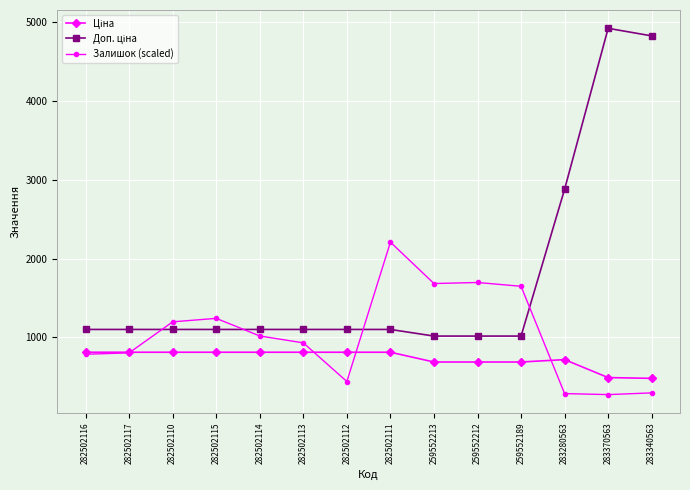

Between 282502110 and 282502112, which series saw the biggest shift?

Залишок (scaled)